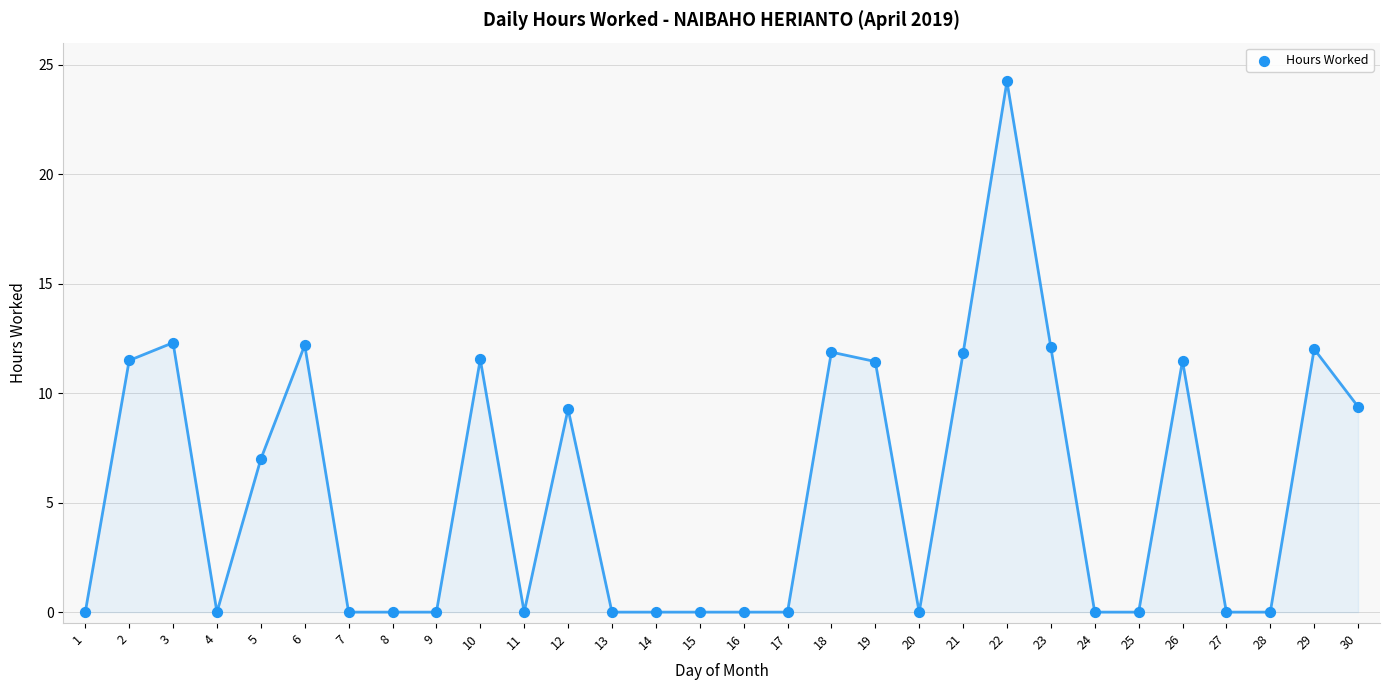

What is the range of Y values (max minus min)?

24.2